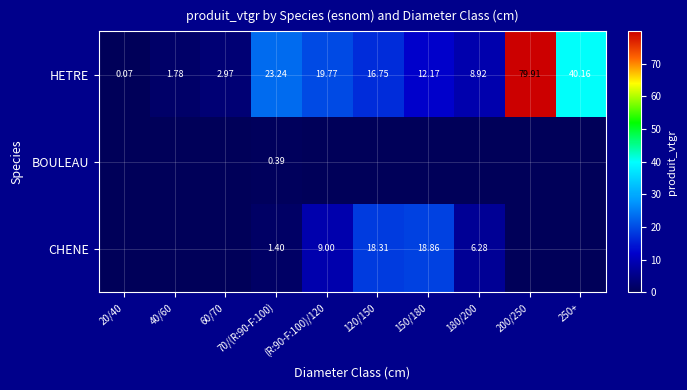

Is it true that HETRE equals 15.3 at 180/200?

False